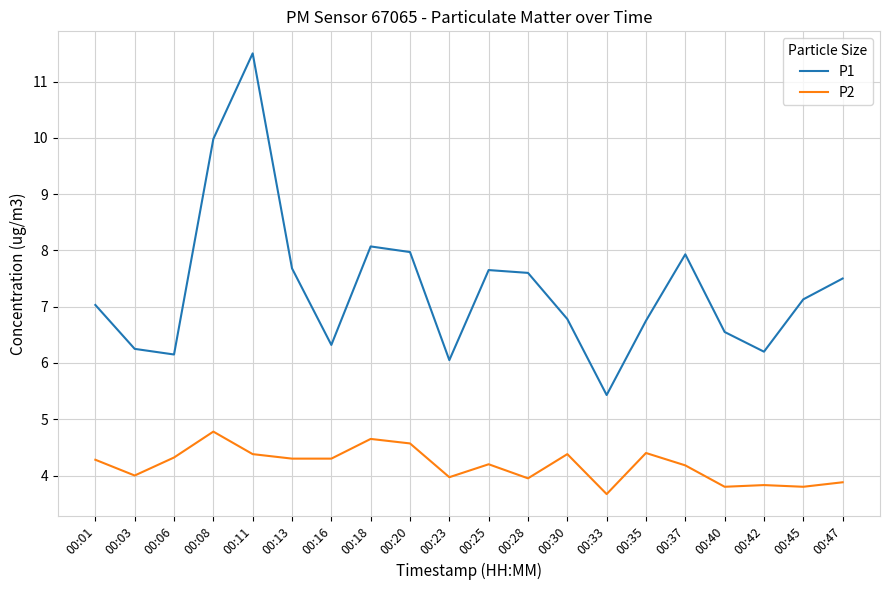

The P2 series shows 2.1 at 00:42. True or false?

False